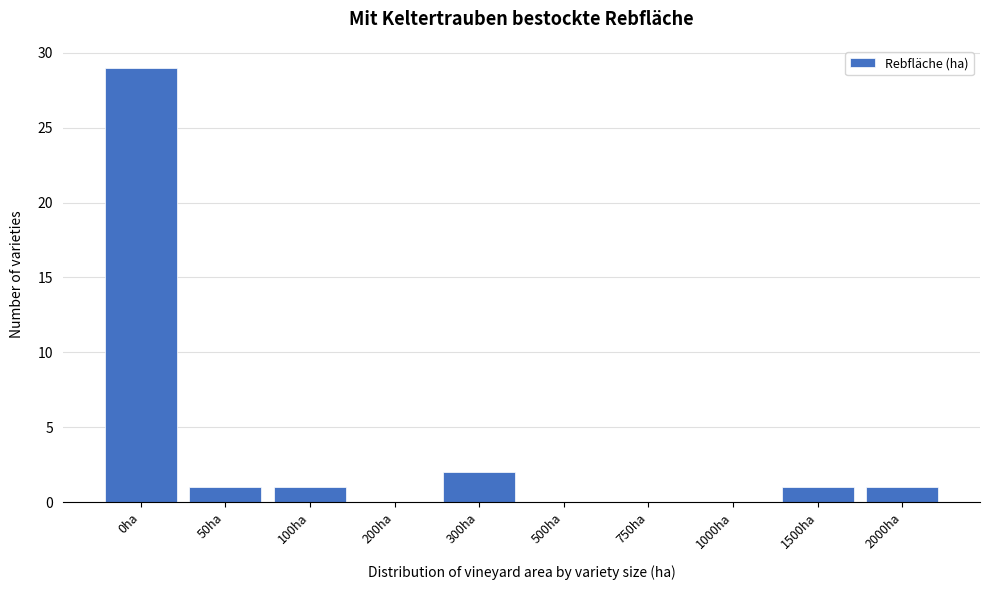

Reading left to right, what are all the values shown in this chart?

0ha=29	50ha=1	100ha=1	200ha=0	300ha=2	500ha=0	750ha=0	1000ha=0	1500ha=1	2000ha=1